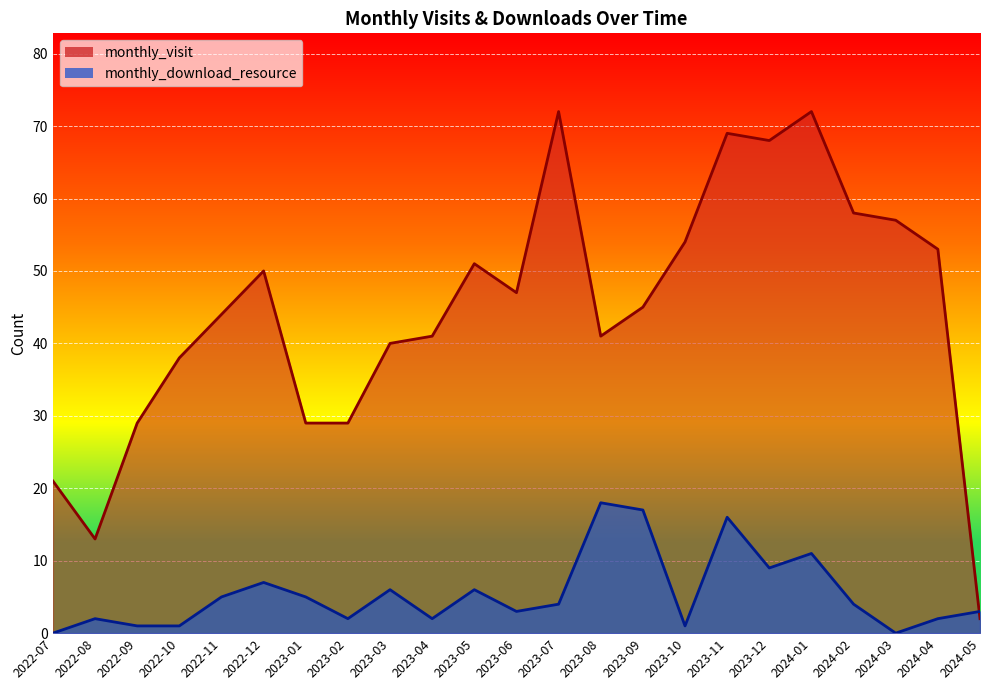

Is the value of monthly_download_resource at 2024-02 greater than the value of monthly_visit at 2023-06?

No